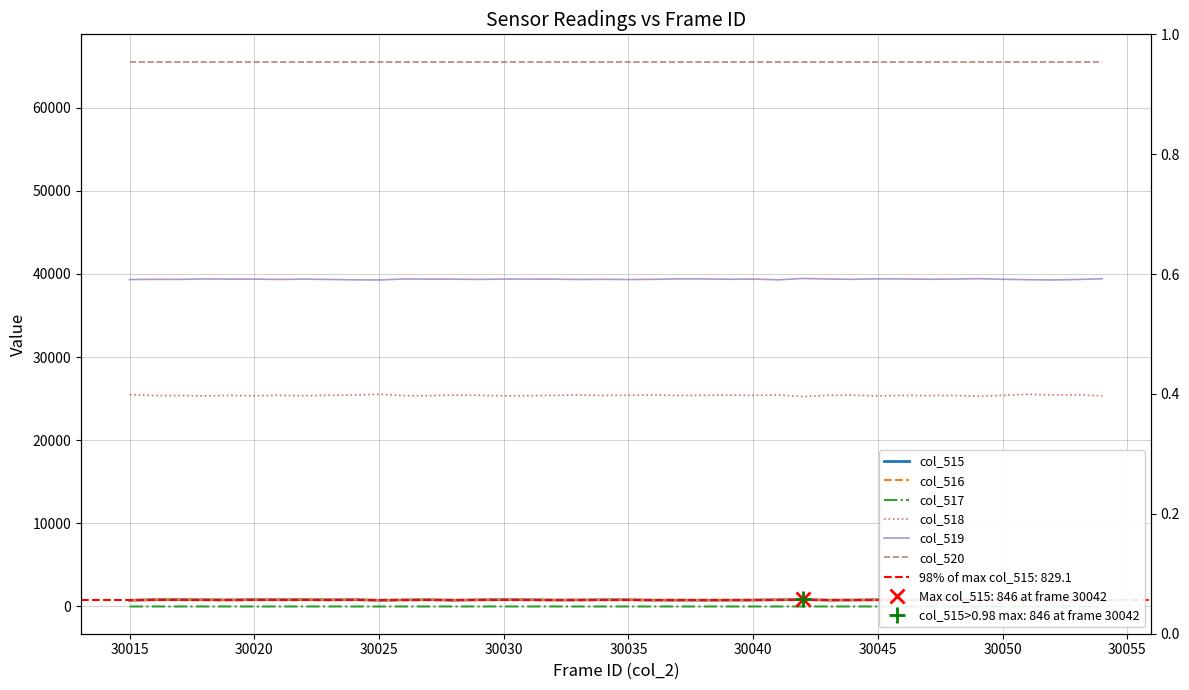

How many distinct data groups are displayed?

6